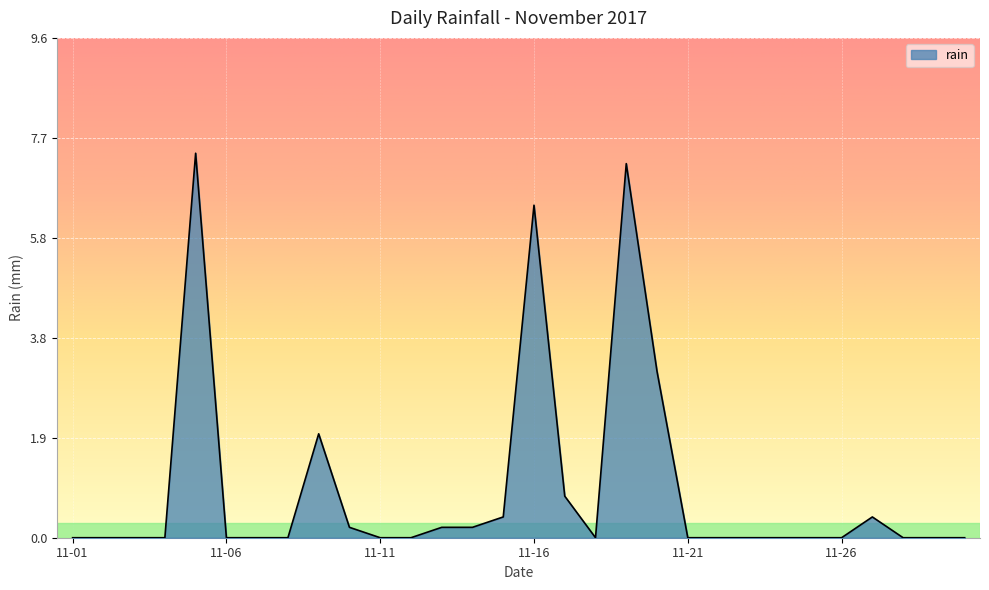

What is the difference between the maximum and minimum values?

7.4